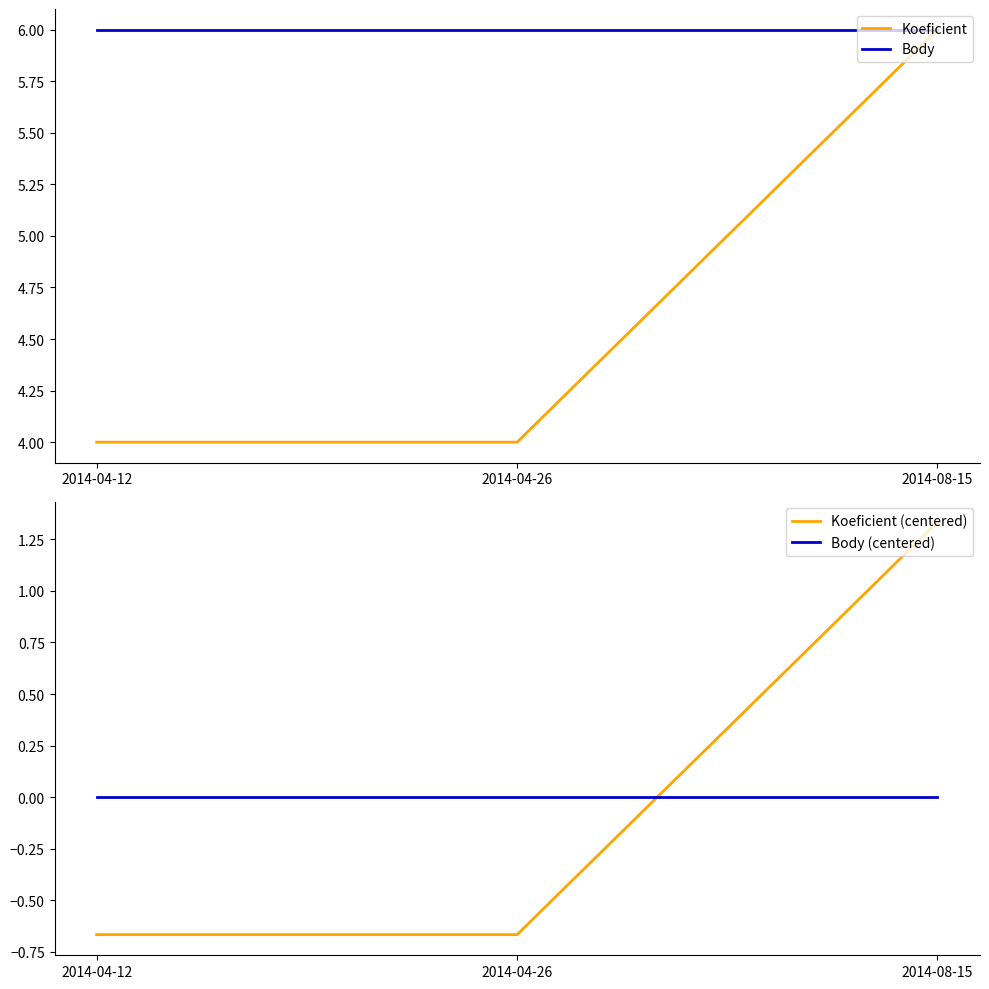

Which series has the largest total across all categories?

Body